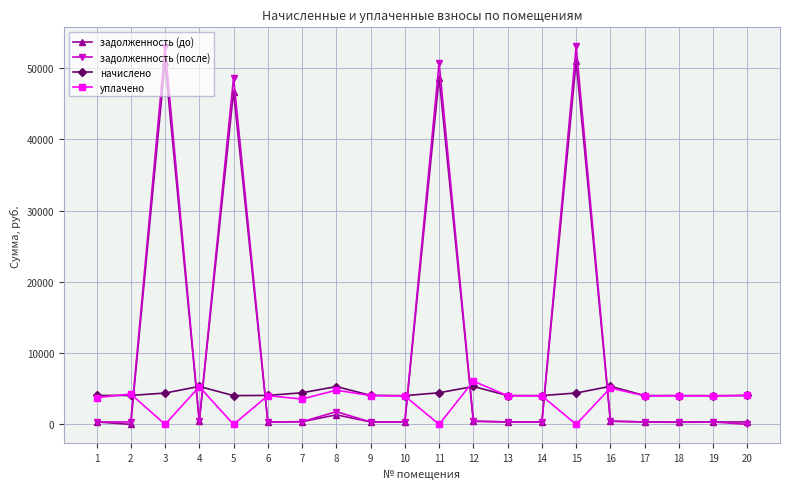

What is the difference between the second highest and minimum values in the начислено series?

1298.3